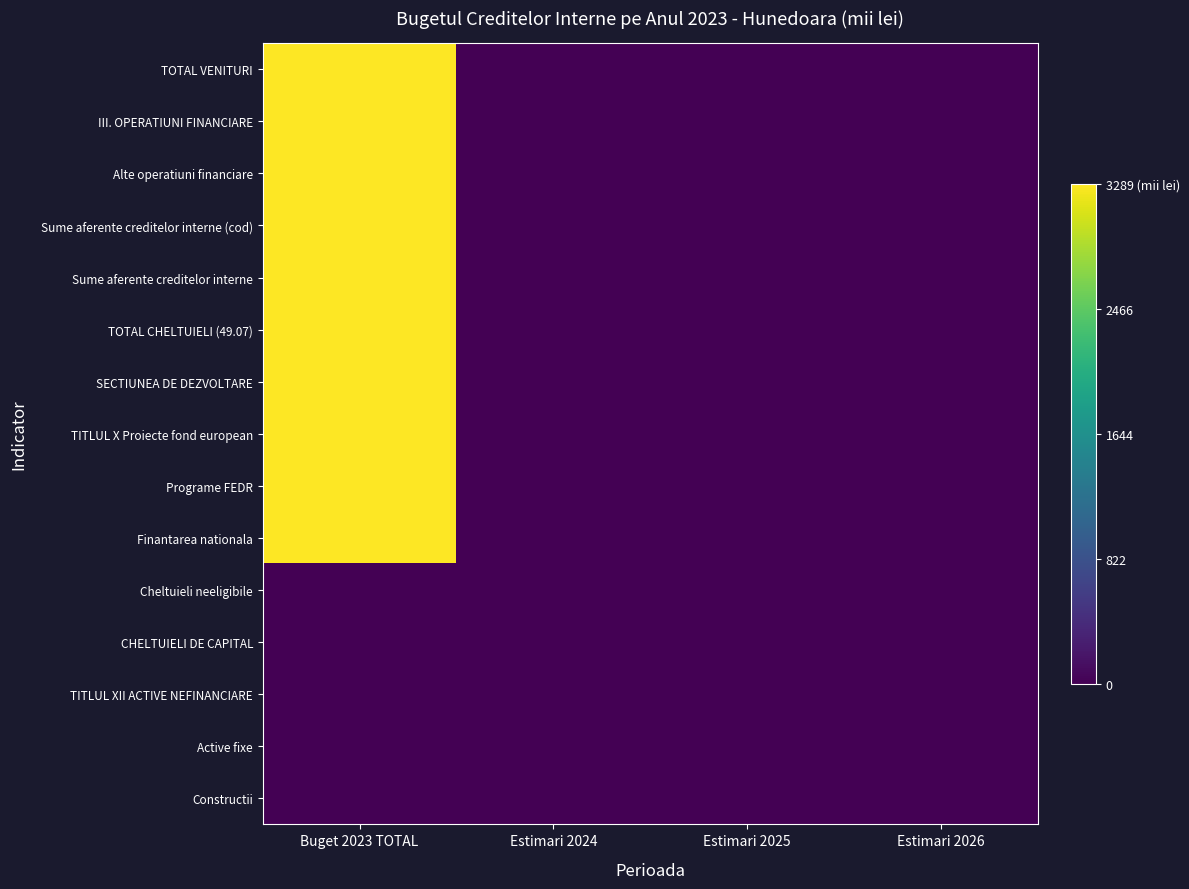

Reading left to right, extract all data points from this chart.

TOTAL VENITURI: Buget 2023 TOTAL=3288.5	Estimari 2024=0.0	Estimari 2025=0.0	Estimari 2026=0.0
III. OPERATIUNI FINANCIARE: Buget 2023 TOTAL=3288.5	Estimari 2024=0.0	Estimari 2025=0.0	Estimari 2026=0.0
Alte operatiuni financiare: Buget 2023 TOTAL=3288.5	Estimari 2024=0.0	Estimari 2025=0.0	Estimari 2026=0.0
Sume aferente creditelor interne (cod): Buget 2023 TOTAL=3288.5	Estimari 2024=0.0	Estimari 2025=0.0	Estimari 2026=0.0
Sume aferente creditelor interne: Buget 2023 TOTAL=3288.5	Estimari 2024=0.0	Estimari 2025=0.0	Estimari 2026=0.0
TOTAL CHELTUIELI (49.07): Buget 2023 TOTAL=3288.5	Estimari 2024=0.0	Estimari 2025=0.0	Estimari 2026=0.0
SECTIUNEA DE DEZVOLTARE: Buget 2023 TOTAL=3288.5	Estimari 2024=0.0	Estimari 2025=0.0	Estimari 2026=0.0
TITLUL X Proiecte fond european: Buget 2023 TOTAL=3288.5	Estimari 2024=0.0	Estimari 2025=0.0	Estimari 2026=0.0
Programe FEDR: Buget 2023 TOTAL=3288.5	Estimari 2024=0.0	Estimari 2025=0.0	Estimari 2026=0.0
Finantarea nationala: Buget 2023 TOTAL=3288.5	Estimari 2024=0.0	Estimari 2025=0.0	Estimari 2026=0.0
Cheltuieli neeligibile: Buget 2023 TOTAL=0.0	Estimari 2024=0.0	Estimari 2025=0.0	Estimari 2026=0.0
CHELTUIELI DE CAPITAL: Buget 2023 TOTAL=0.0	Estimari 2024=0.0	Estimari 2025=0.0	Estimari 2026=0.0
TITLUL XII ACTIVE NEFINANCIARE: Buget 2023 TOTAL=0.0	Estimari 2024=0.0	Estimari 2025=0.0	Estimari 2026=0.0
Active fixe: Buget 2023 TOTAL=0.0	Estimari 2024=0.0	Estimari 2025=0.0	Estimari 2026=0.0
Constructii: Buget 2023 TOTAL=0.0	Estimari 2024=0.0	Estimari 2025=0.0	Estimari 2026=0.0